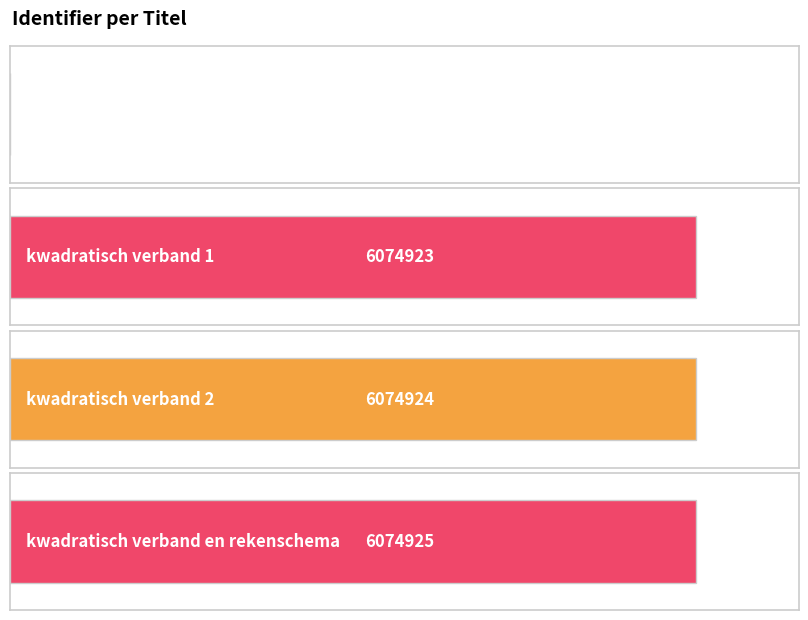

How many data points does each series have?

4